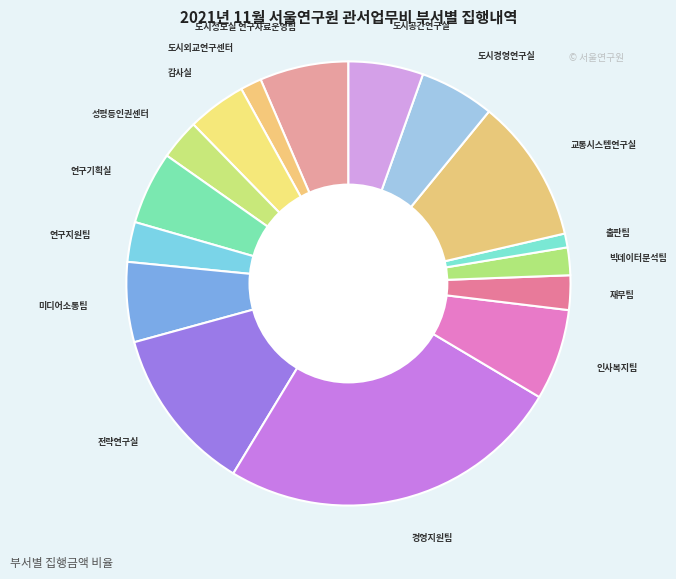

How many slices are in this pie chart?

16